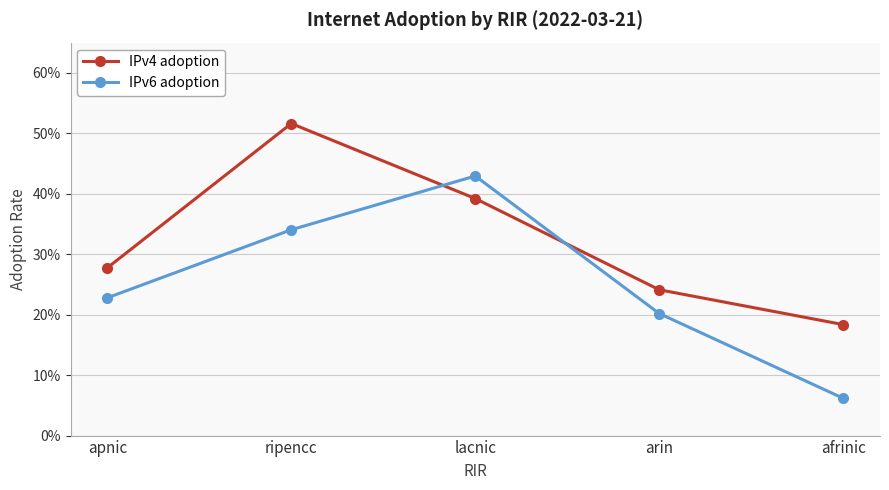

Which category has the highest value in the IPv6 adoption series?

lacnic